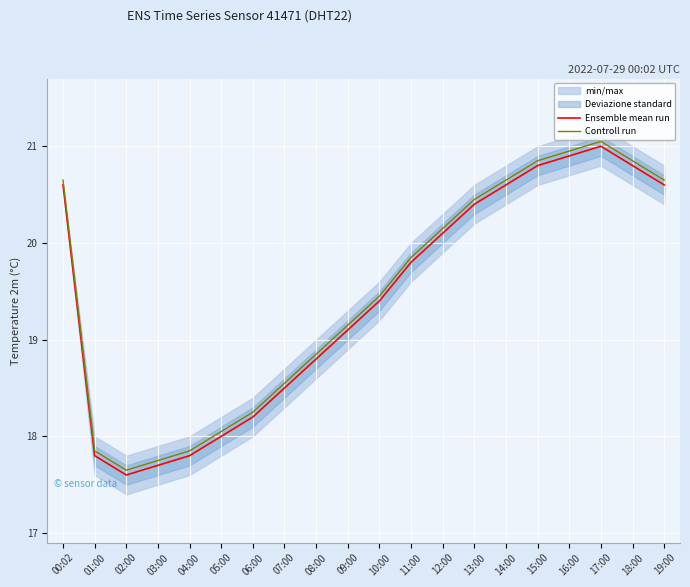

List the labels in order of Controll run value, largest first.

17:00, 16:00, 15:00, 18:00, 00:02, 14:00, 19:00, 13:00, 12:00, 11:00, 10:00, 09:00, 08:00, 07:00, 06:00, 05:00, 01:00, 04:00, 03:00, 02:00